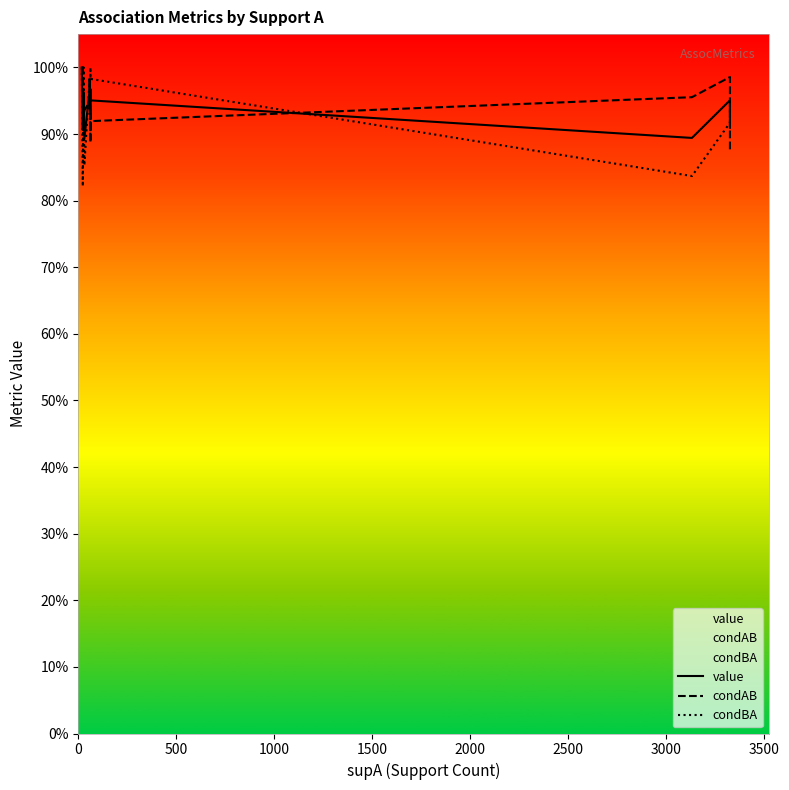

True or false: value and condBA cross at least once.

True